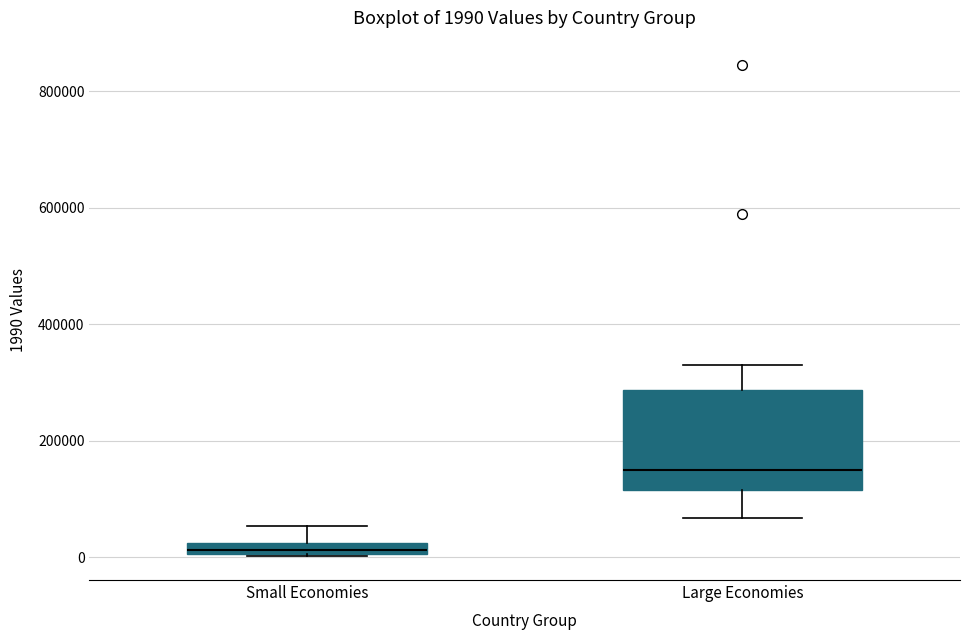

Which box's median line is the lowest?

Small Economies